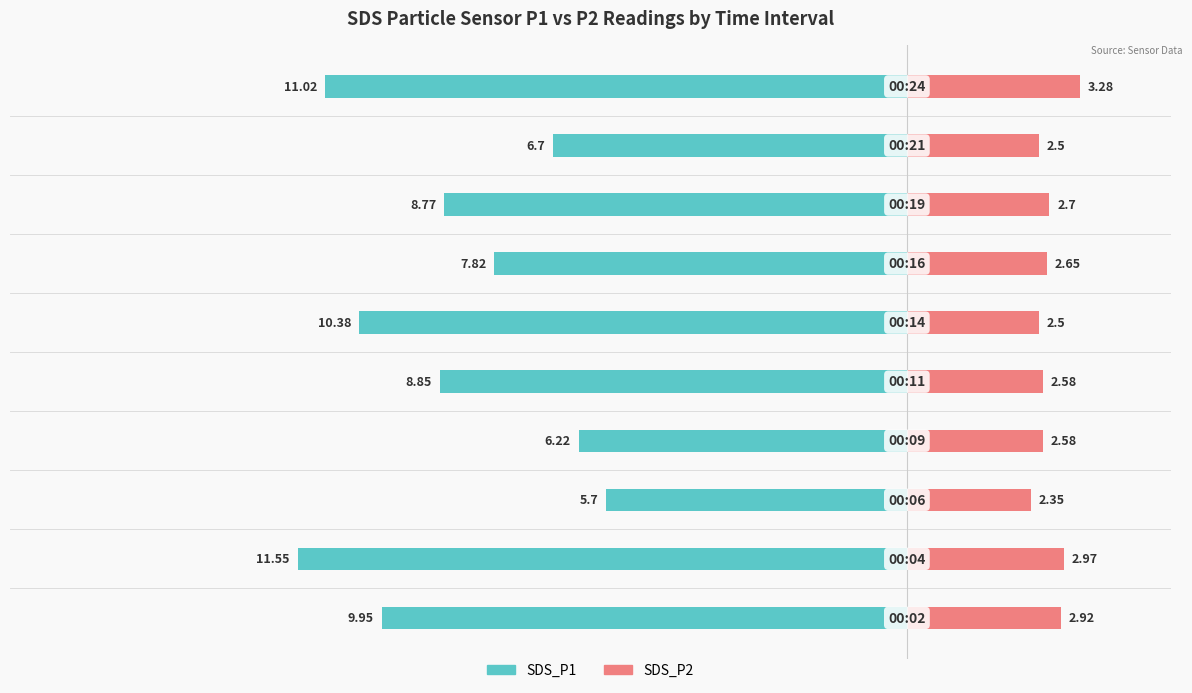

Count the number of categories in the chart.

10